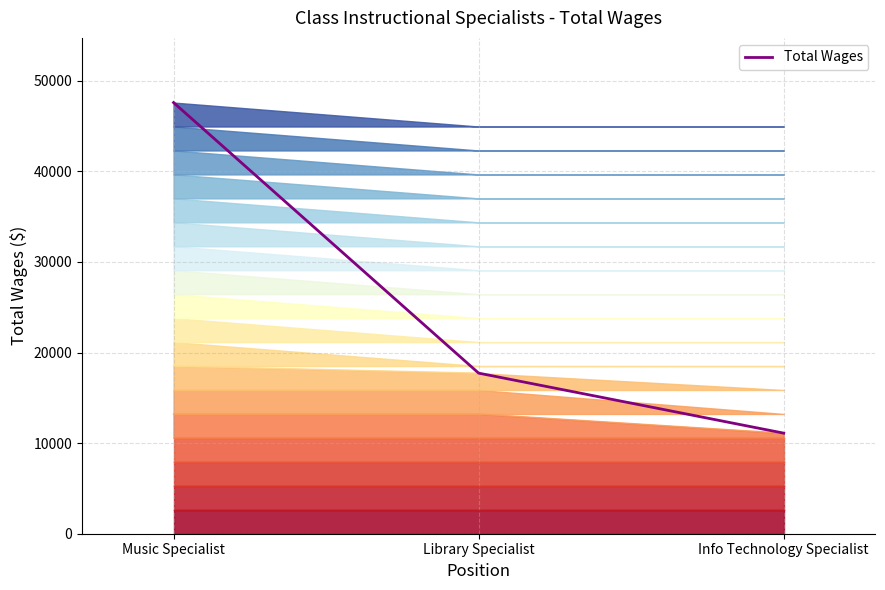

How many values exceed 17730?

1